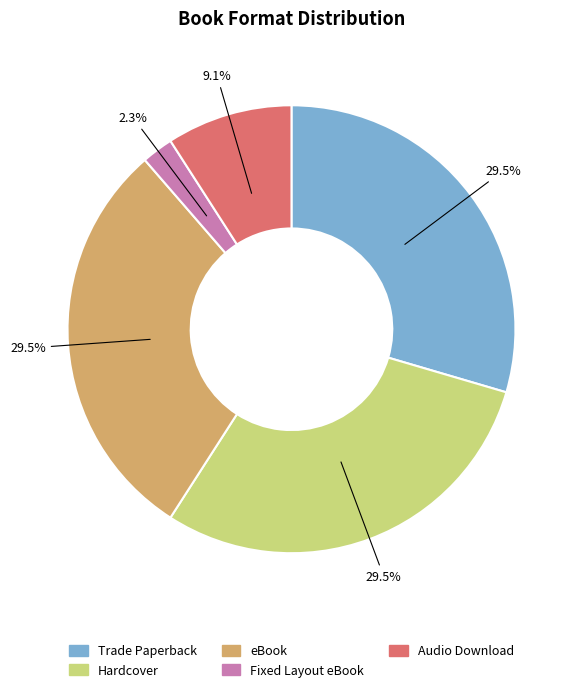

Which slice is the smallest?

Fixed Layout eBook